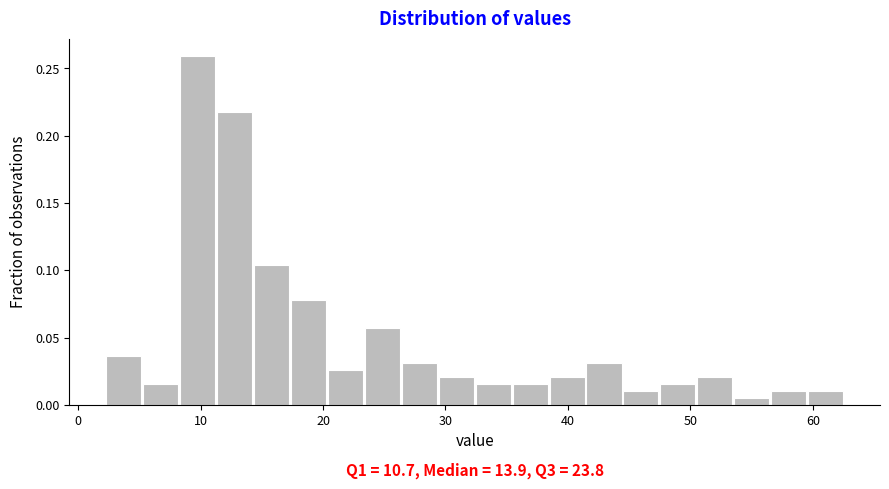

Around what value on the x-axis is the tallest bar? Give the approximate position of its centre, as read against the axis.

10